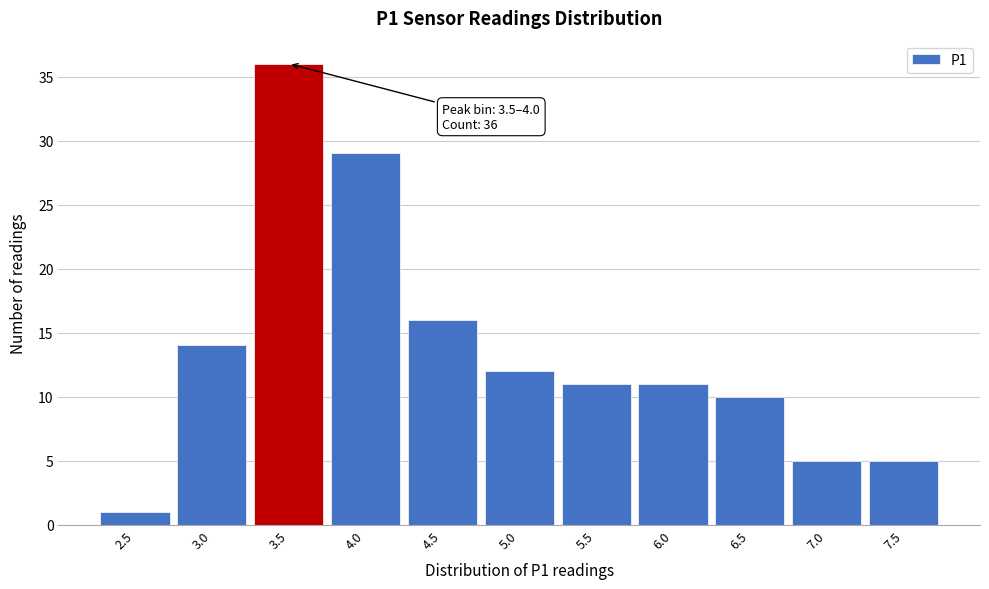

Reading right to left, list all the values displayed in this chart.

5	5	10	11	11	12	16	29	36	14	1